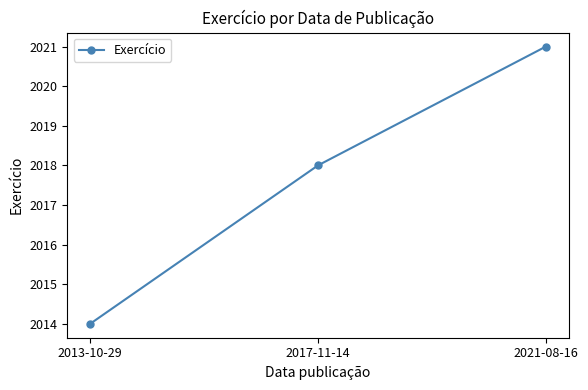

What is the difference between the values at 2021-08-16 and 2013-10-29?

7